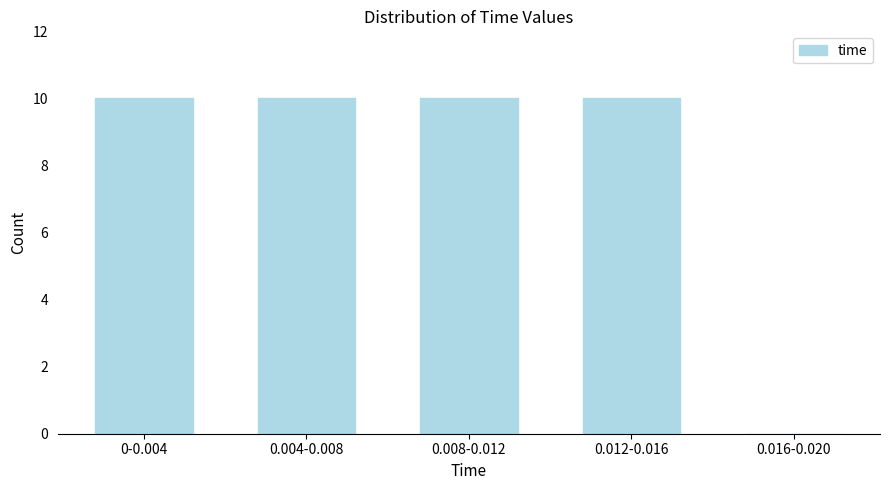

Reading left to right, extract all data points from this chart.

0-0.004=10	0.004-0.008=10	0.008-0.012=10	0.012-0.016=10	0.016-0.020=0